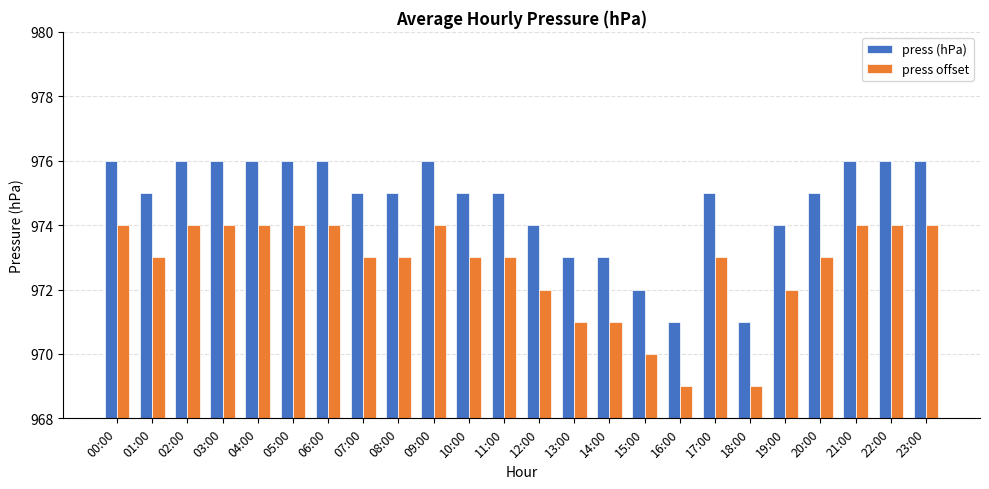

What is the difference between the maximum and second lowest values in the press offset series?

5